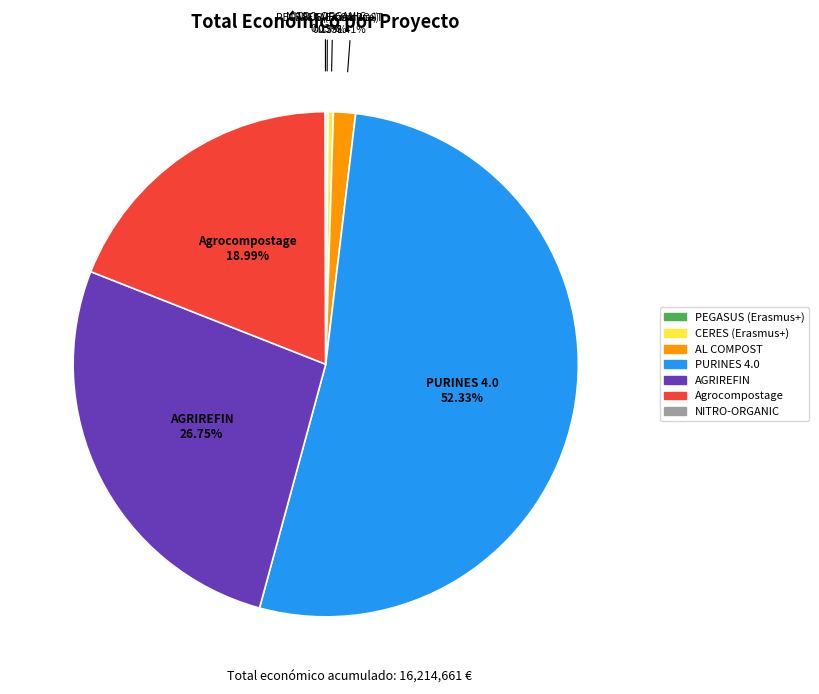

Is there a majority slice in this chart?

Yes